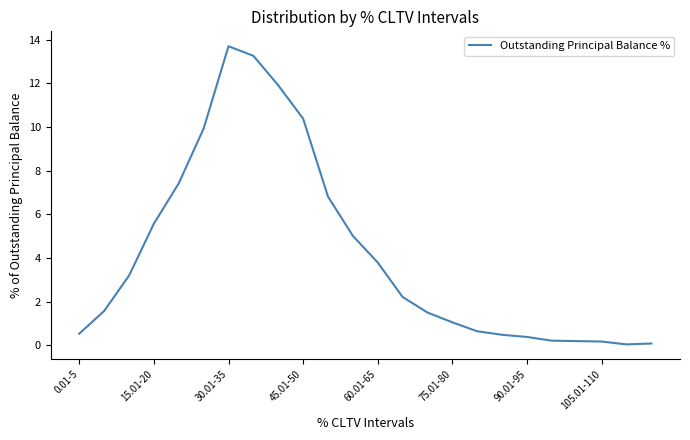

What is the greatest value displayed?

13.7